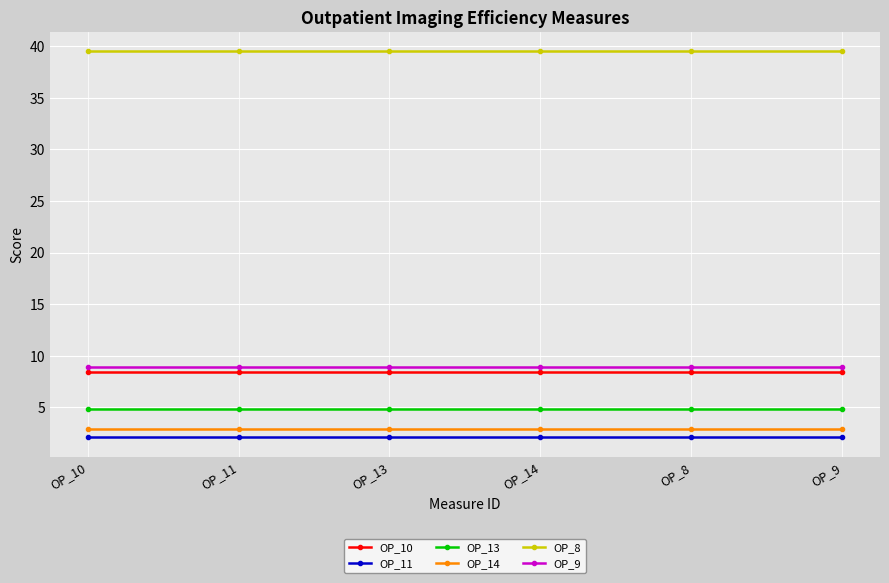

What is the maximum value shown in the chart?

39.5